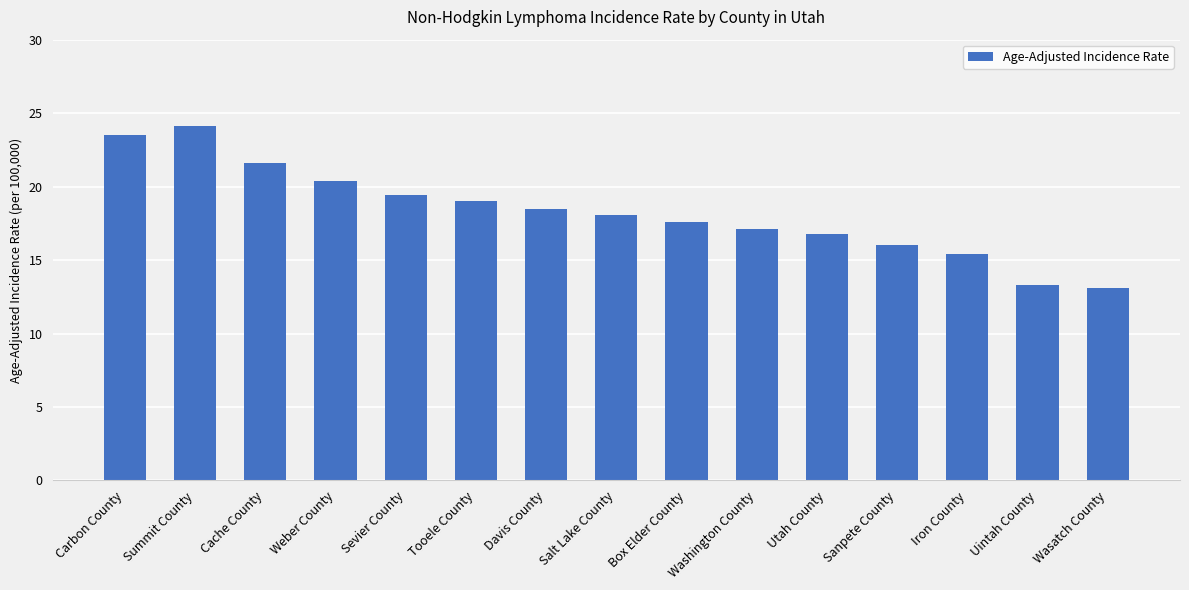

Reading left to right, what are all the values shown in this chart?

23.5	24.1	21.6	20.4	19.4	19.0	18.5	18.1	17.6	17.1	16.8	16.0	15.4	13.3	13.1